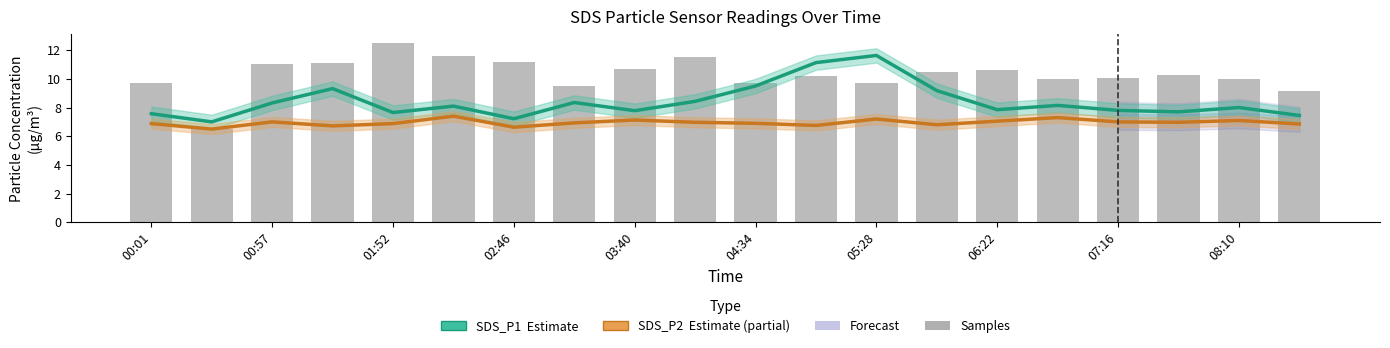

List the series in order of their peak value, highest first.

Samples (scaled), SDS_P1 (Estimate), SDS_P2 (Estimate partial)